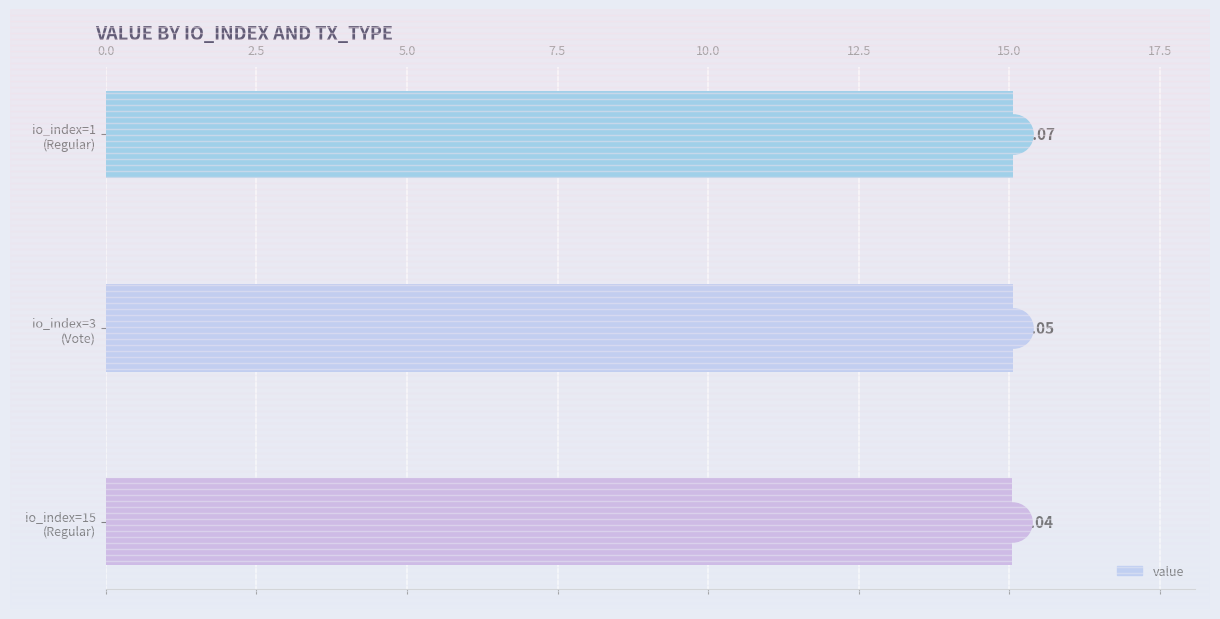

Approximately how many times larger is the value at io_index=3 (Vote) compared to io_index=15 (Regular)?

1.0